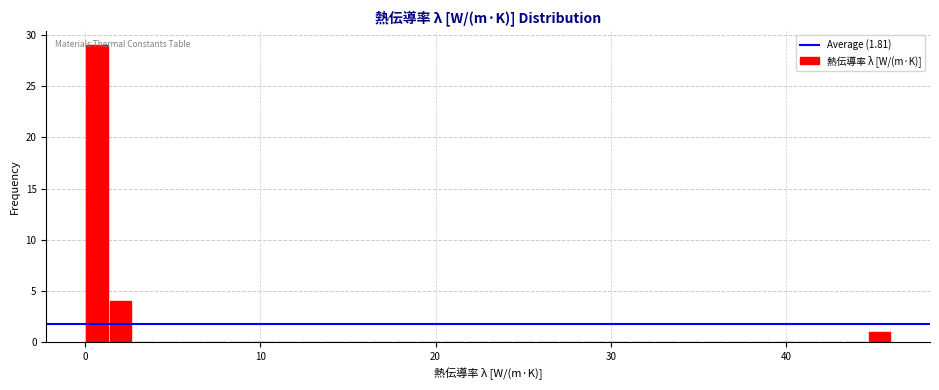

Around what value on the x-axis is the tallest bar? Give the approximate position of its centre, as read against the axis.

1